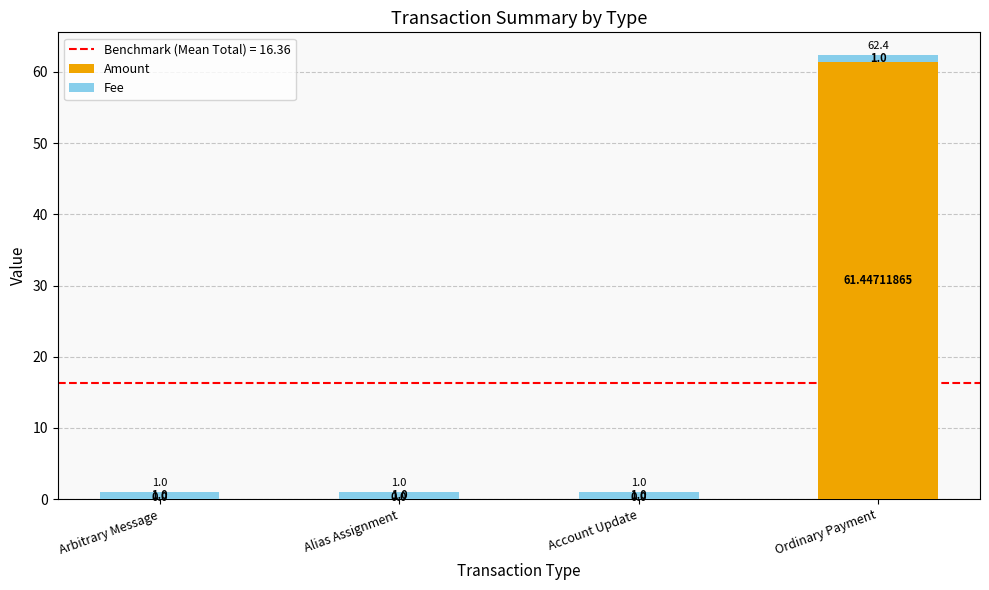

At which category is the sum across all series the highest?

Ordinary Payment